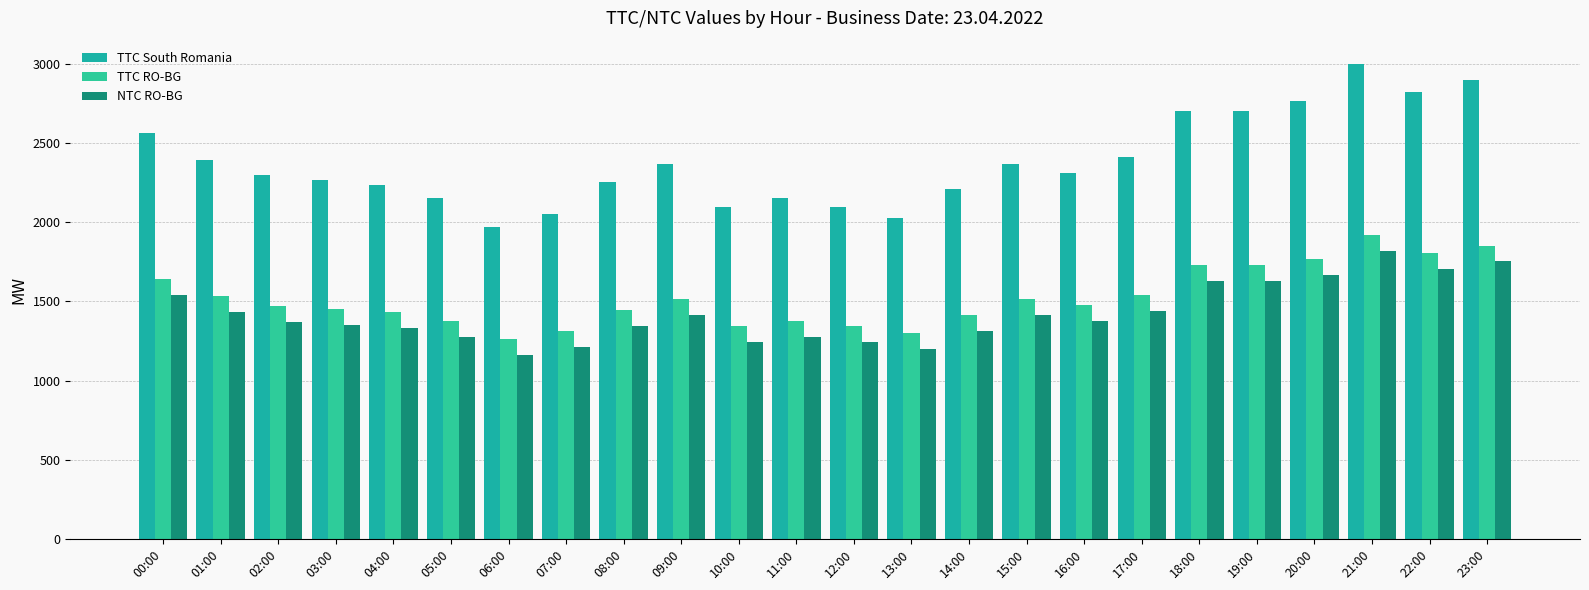

Reading left to right, what are all the values shown in this chart?

TTC South Romania: 2563	2394	2297	2264	2236	2154	1971	2050	2257	2365	2097	2152	2097	2029	2213	2369	2308	2409	2702	2700	2766	2997	2822	2896
TTC RO-BG: 1640	1532	1470	1449	1431	1378	1262	1312	1445	1514	1342	1377	1342	1299	1416	1516	1477	1542	1729	1728	1770	1918	1806	1853
NTC RO-BG: 1540	1431	1370	1349	1330	1278	1161	1211	1344	1413	1242	1277	1242	1198	1316	1416	1377	1441	1629	1628	1669	1817	1706	1753